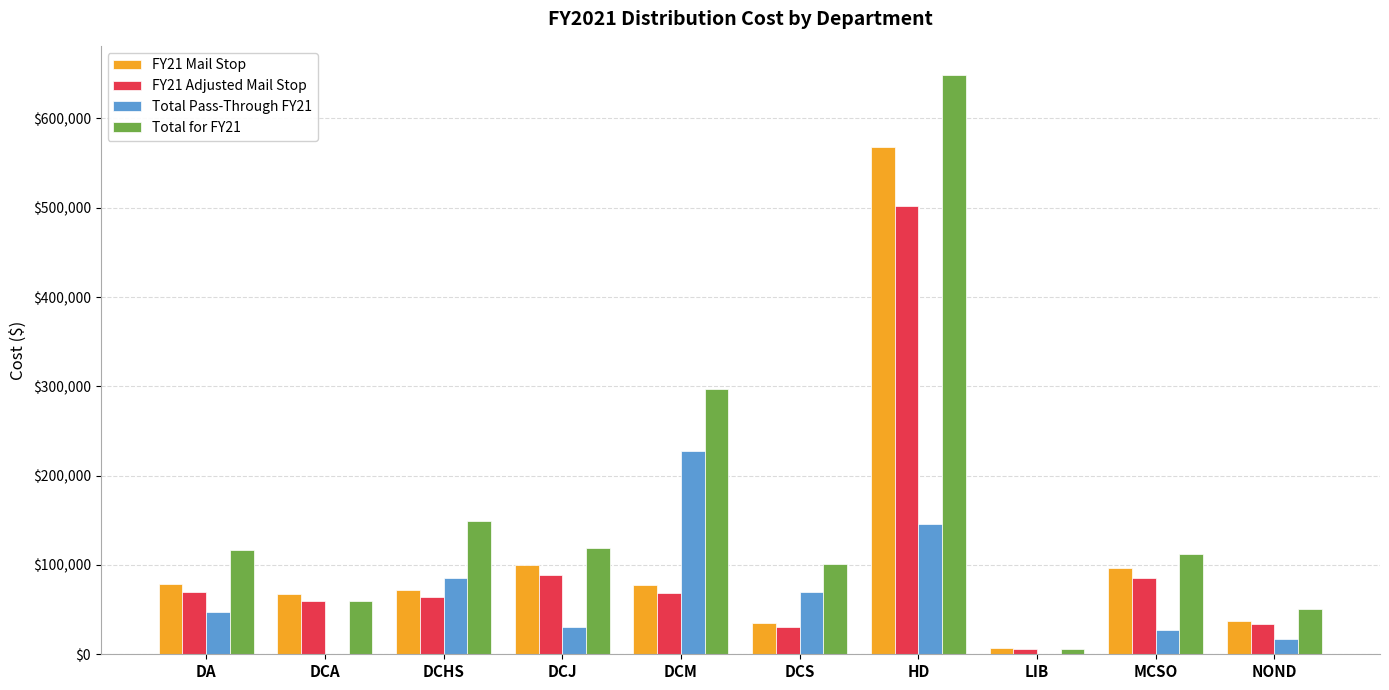

At which category is the sum across all series the highest?

HD